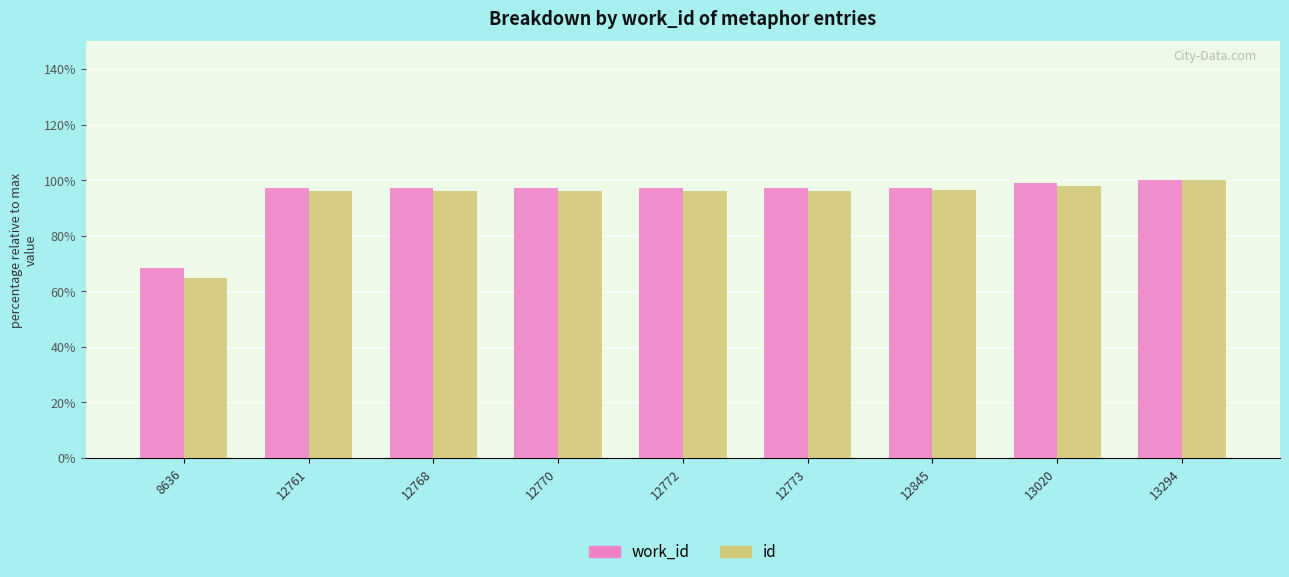

What is the difference between the second highest and minimum values in the id series?

33.0